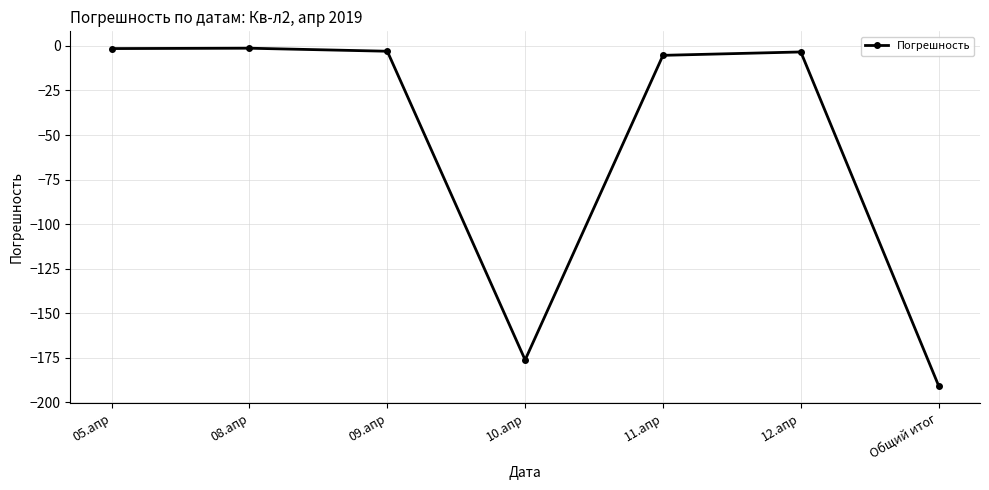

At which category does the chart reach its minimum across all series?

Общий итог